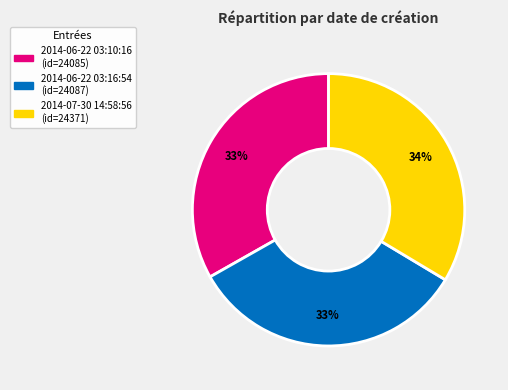

Count the number of slices in the pie.

3